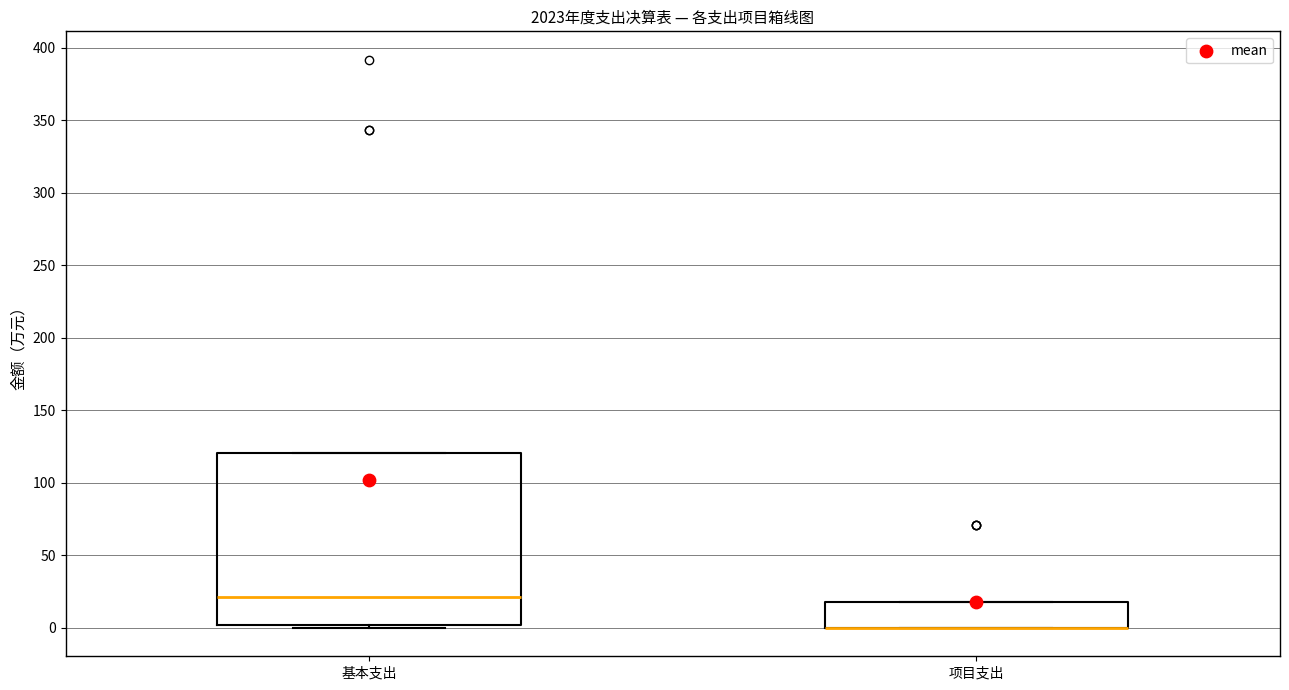

Reading left to right, read every box against the y-axis: the position of its median line, the range the box covers, and the ends of its whiskers. The values are not printed on the chart, so give them approximately, as read against the axis.

基本支出: median 20, box 0 to 120, whiskers 0 (just below the box's lower edge) to 120
项目支出: median 0 (drawn on the box's lower edge), box 0 to 20, whiskers 0 to 20